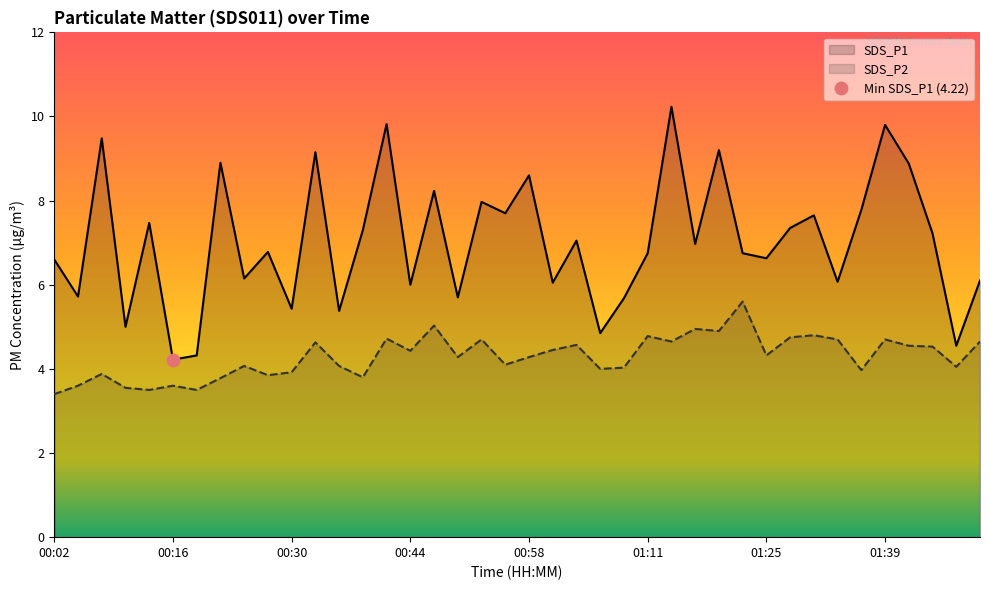

Is it true that SDS_P2 equals 1.9 at 00:16?

False